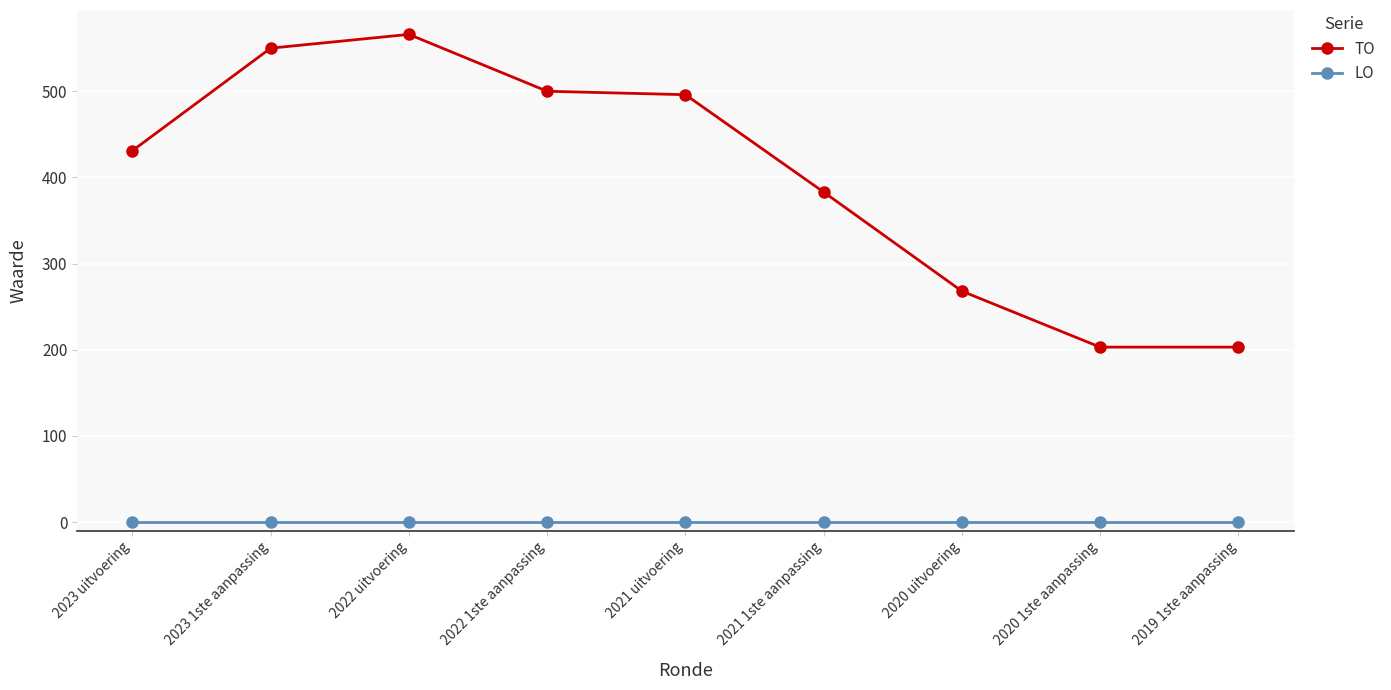

Reading left to right, list all the values displayed in this chart.

TO: 431	550	566	500	496	383	268	203	203
LO: 0	0	0	0	0	0	0	0	0